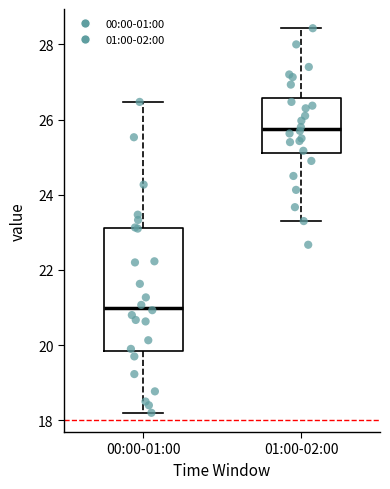

Reading left to right, read every box against the y-axis: the position of its median line, the range the box covers, and the ends of its whiskers. The values are not printed on the chart, so give them approximately, as read against the axis.

00:00-01:00: median 21.0, box 19.8 to 23.2, whiskers 18.2 to 26.4
01:00-02:00: median 25.8, box 25.2 to 26.6, whiskers 23.4 to 28.4